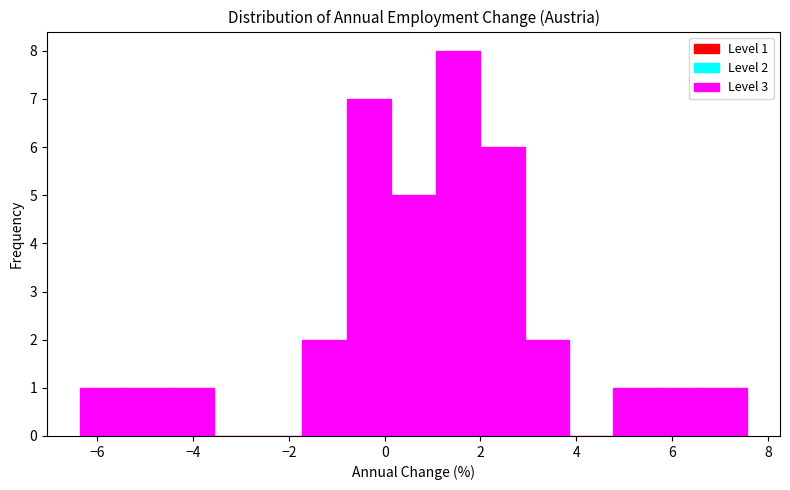

Which range on the x-axis has the tallest bar?

1.0 to 2.0